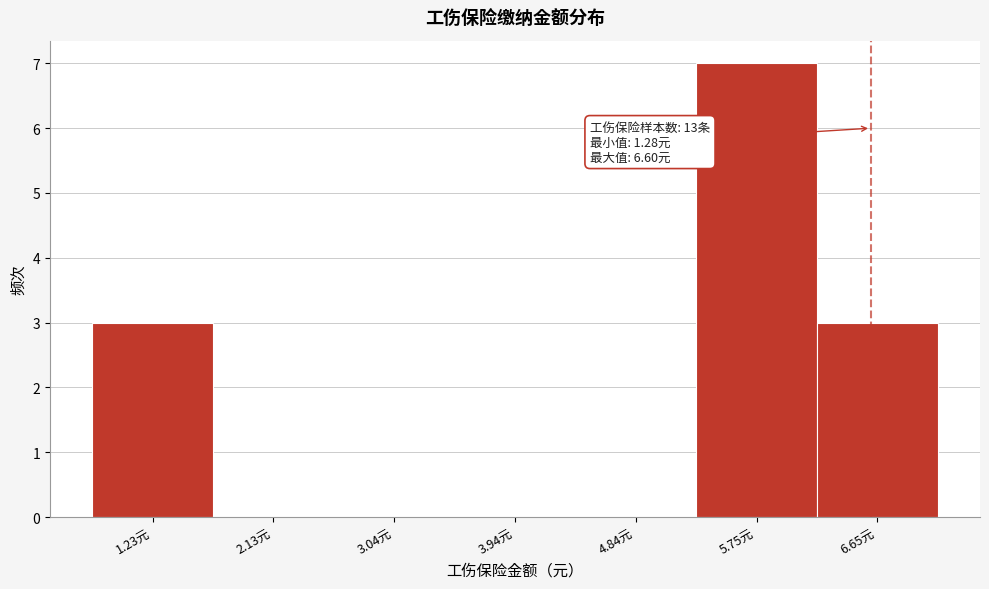

Which range on the x-axis has the tallest bar?

5.3 to 6.2